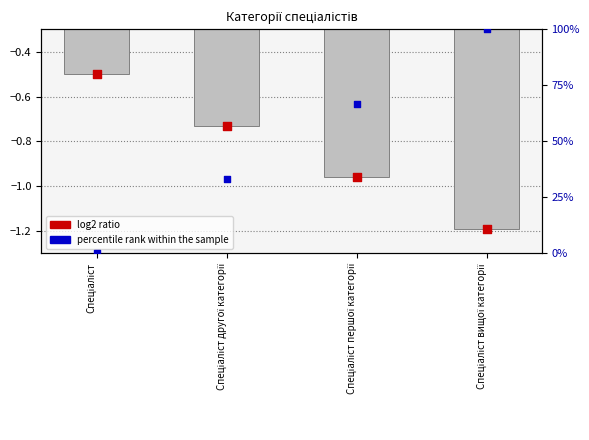

Which series has the largest Y range (max minus min)?

percentile rank within the sample